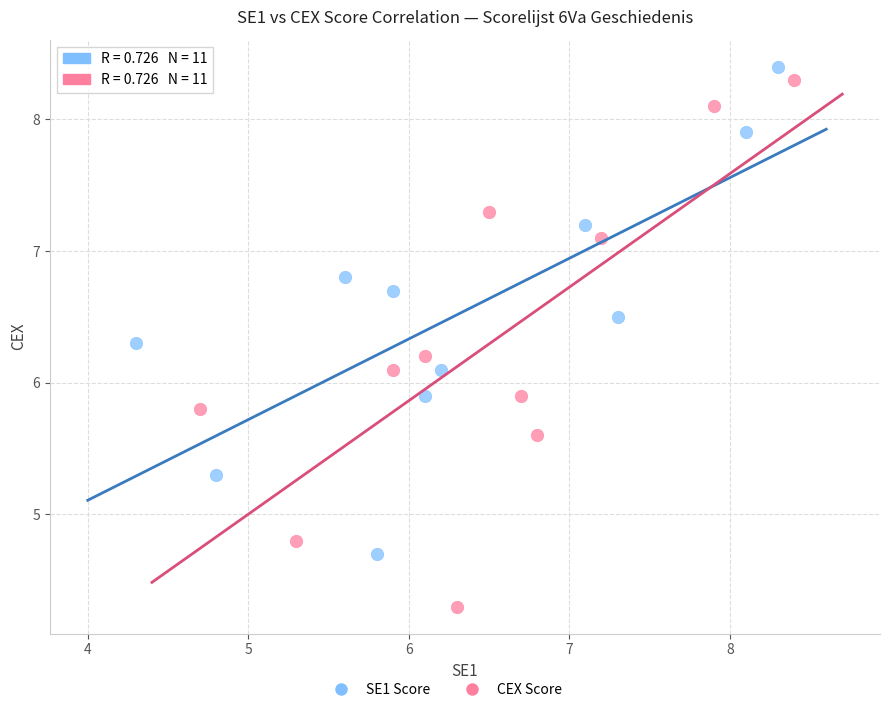

Which series has the largest Y range (max minus min)?

CEX Score